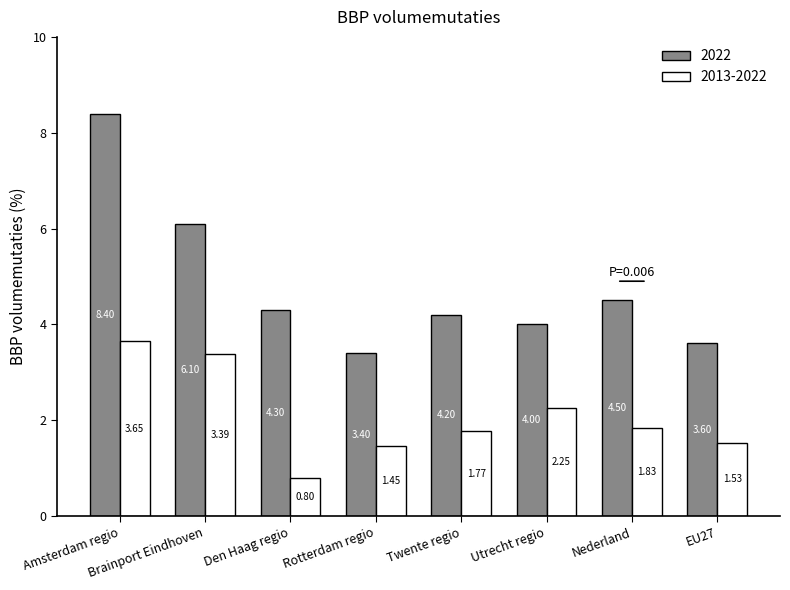

Which series has the largest range (max minus min)?

2022